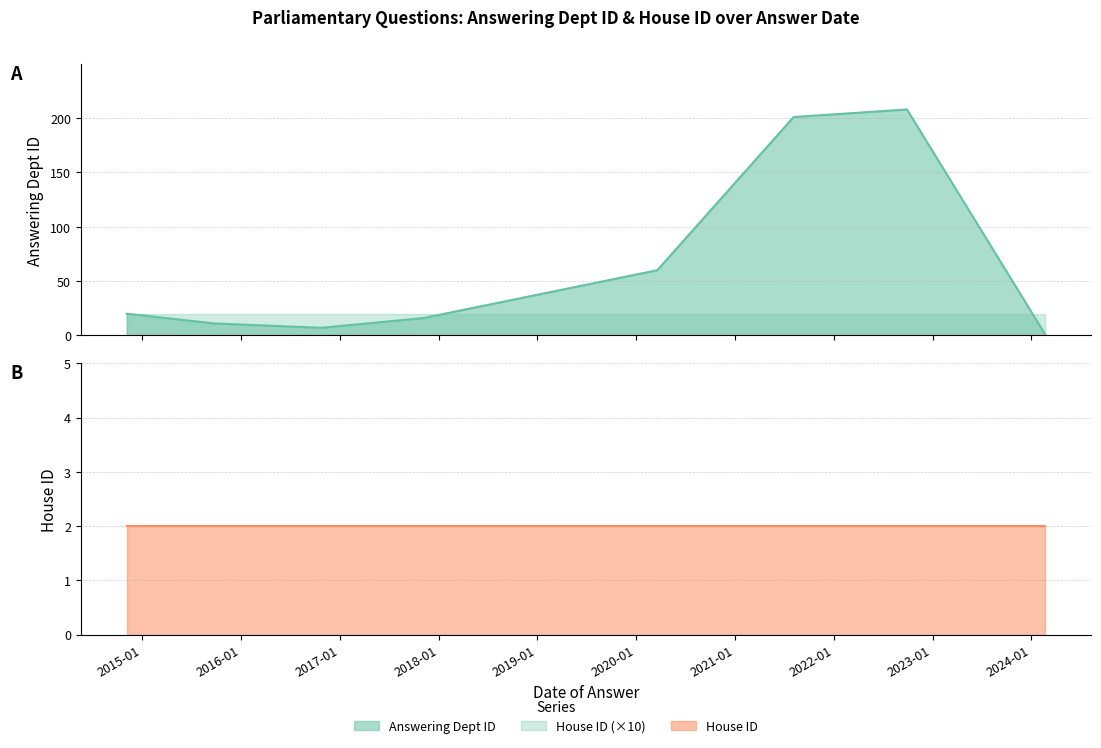

What is the label of the 2nd point from the right?

2022-09-28